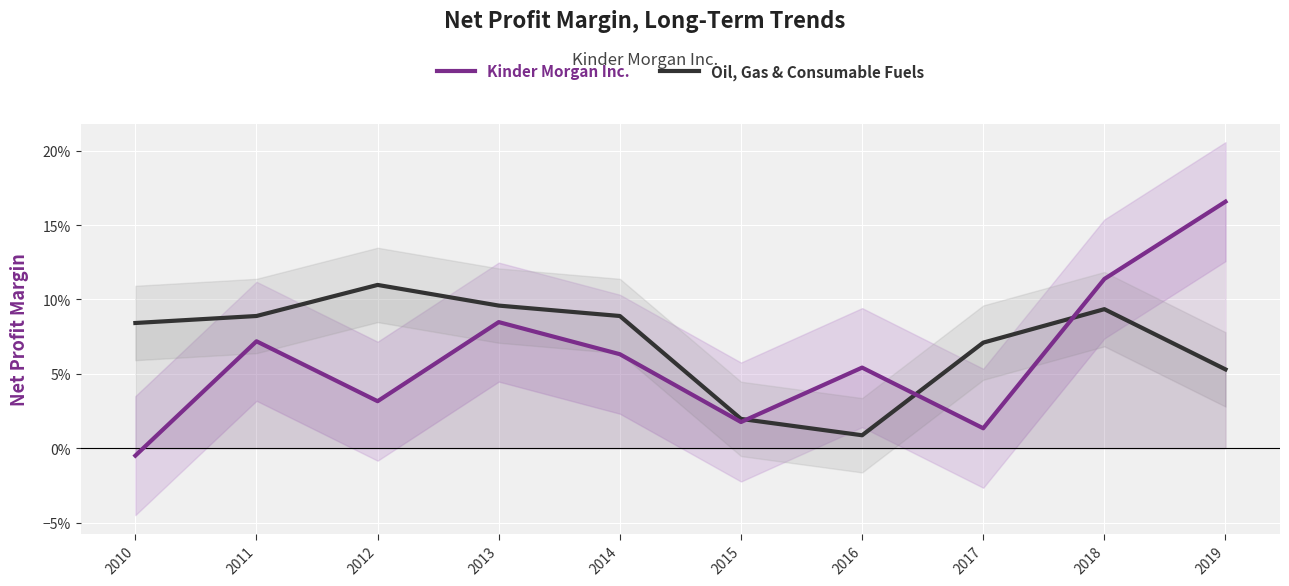

Reading left to right, transcribe all the data shown in this chart.

Kinder Morgan Inc.: -0.0	0.1	0.0	0.1	0.1	0.0	0.1	0.0	0.1	0.2
Oil, Gas & Consumable Fuels: 0.1	0.1	0.1	0.1	0.1	0.0	0.0	0.1	0.1	0.1